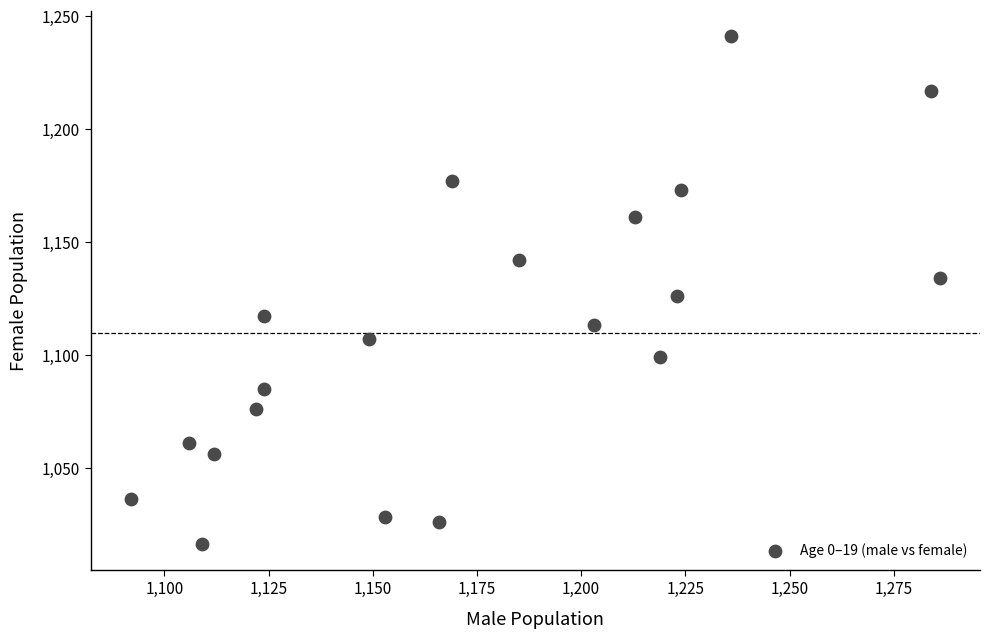

What is the range of X values (max minus min)?

194